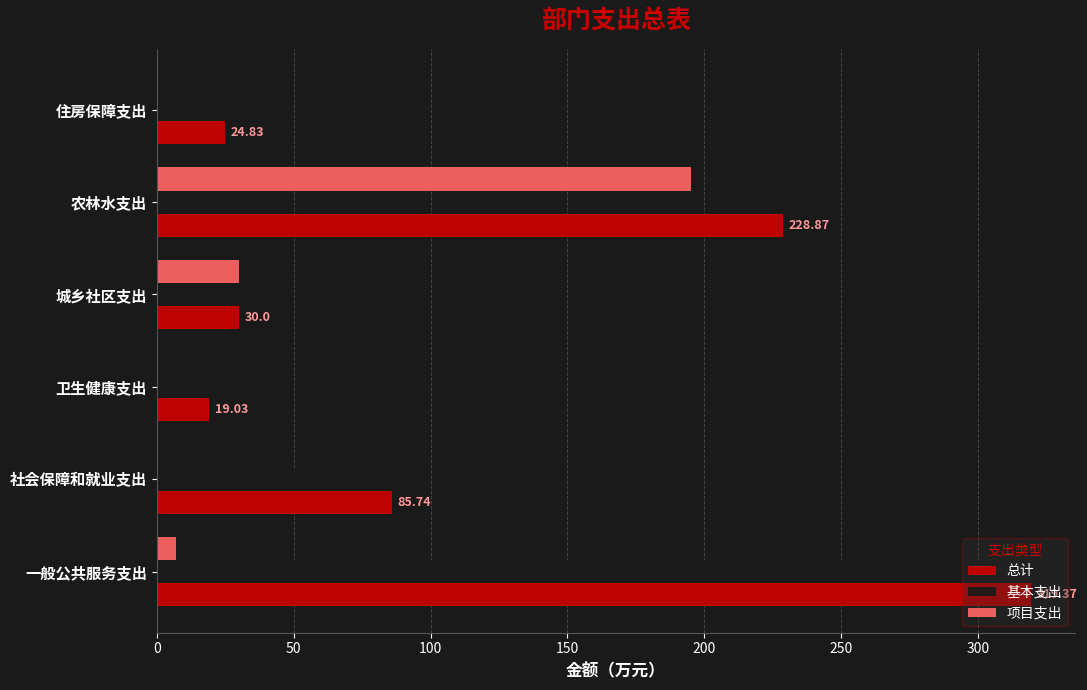

Where is 项目支出 nearest to the value 97?

城乡社区支出